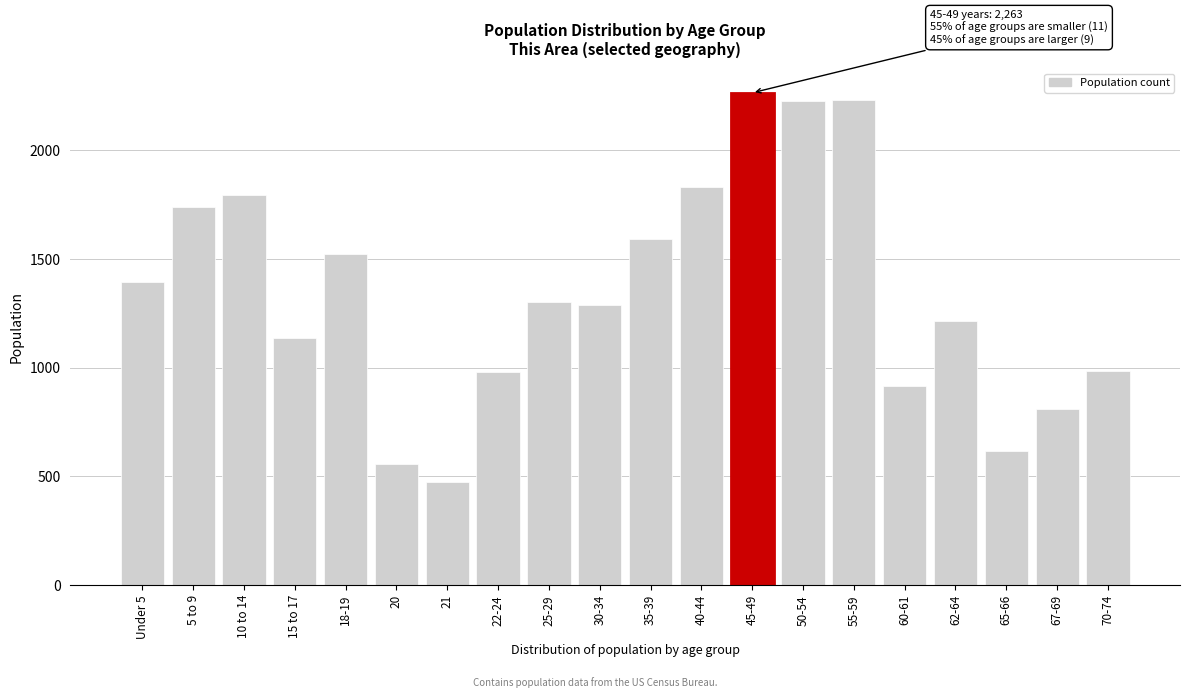

Is it true that the value at 70-74 is 983?

True